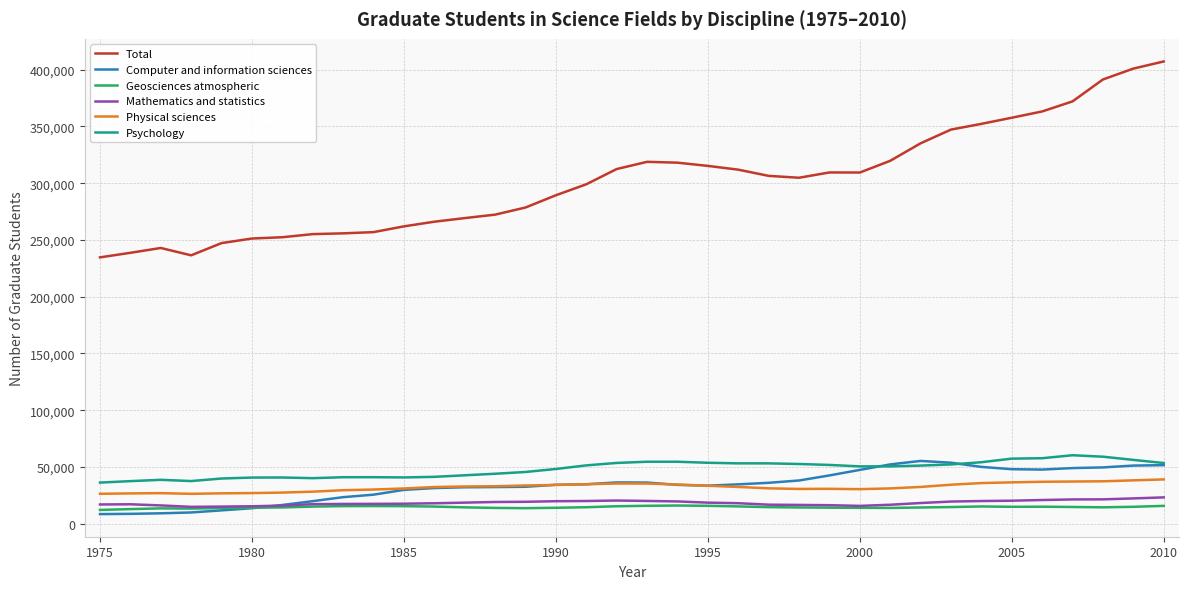

Which series has the largest total across all categories?

Total